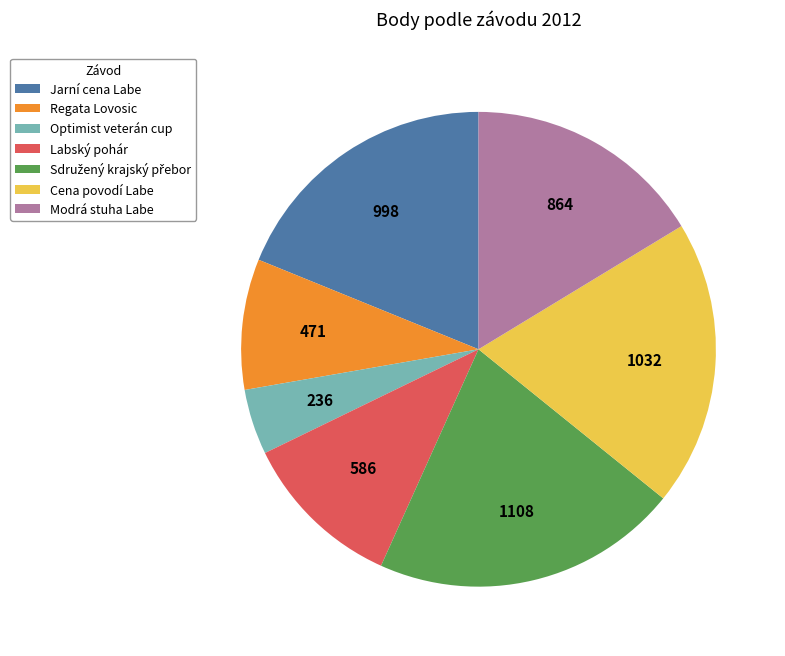

Is there a majority slice in this chart?

No